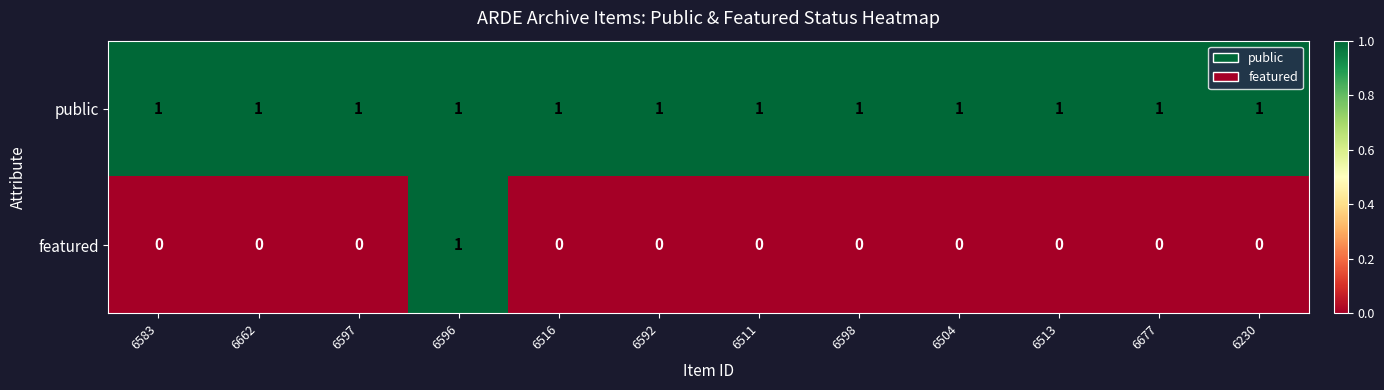

True or false: featured has a value of 0 at 6511.

True